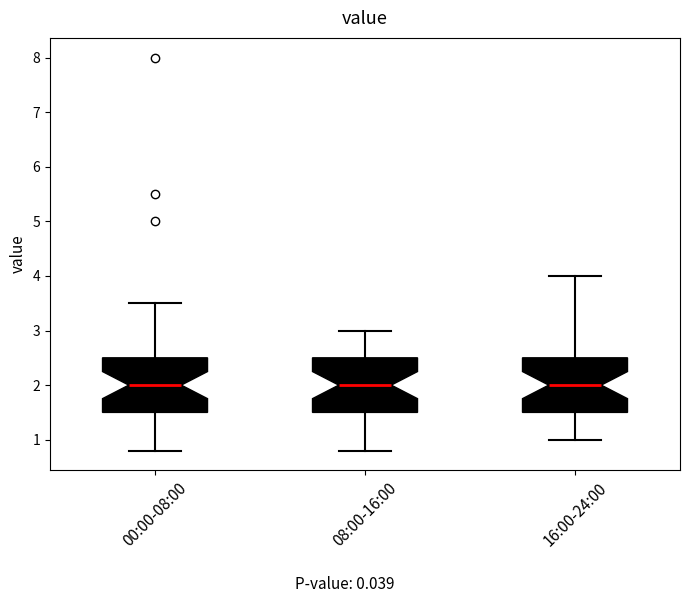

Reading left to right, read every box against the y-axis: the position of its median line, the range the box covers, and the ends of its whiskers. The values are not printed on the chart, so give them approximately, as read against the axis.

00:00-08:00: median 2.0, box 1.5 to 2.5, whiskers 0.8 to 3.5
08:00-16:00: median 2.0, box 1.5 to 2.5, whiskers 0.8 to 3.0
16:00-24:00: median 2.0, box 1.5 to 2.5, whiskers 1.0 to 4.0